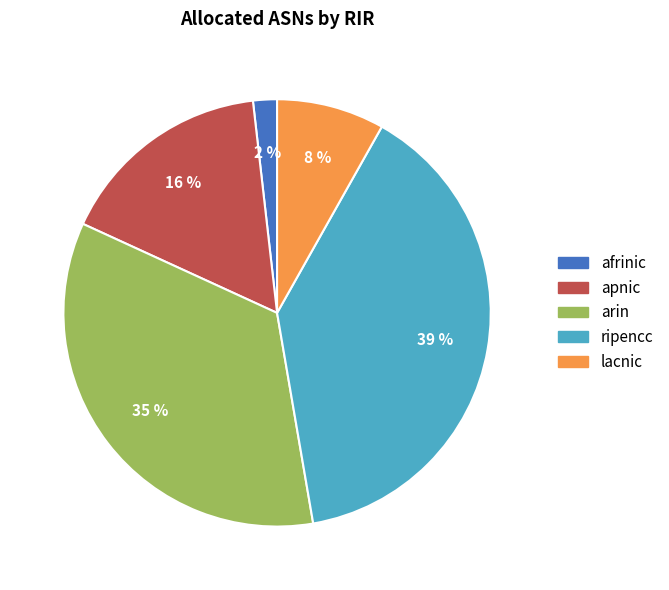

Combined, do afrinic and lacnic account for over 50%?

No